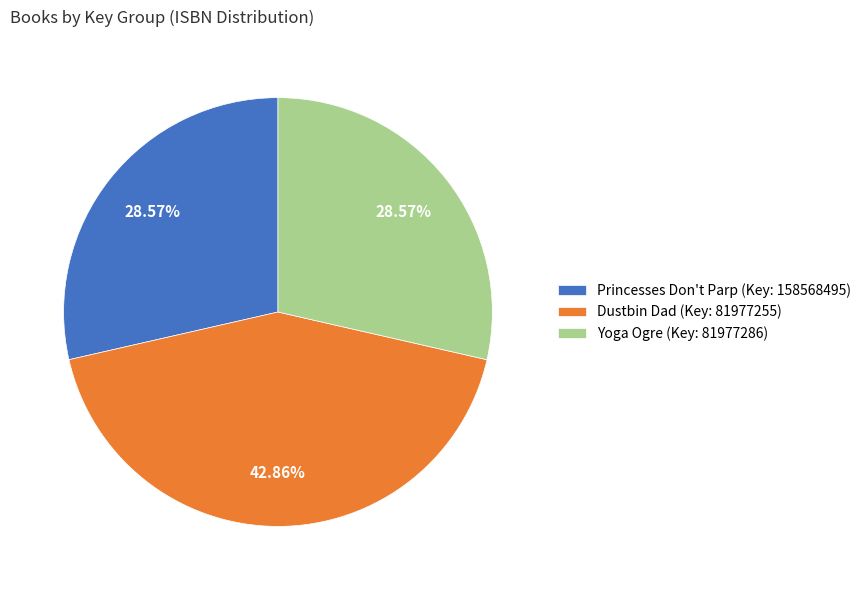

Is there a majority slice in this chart?

No